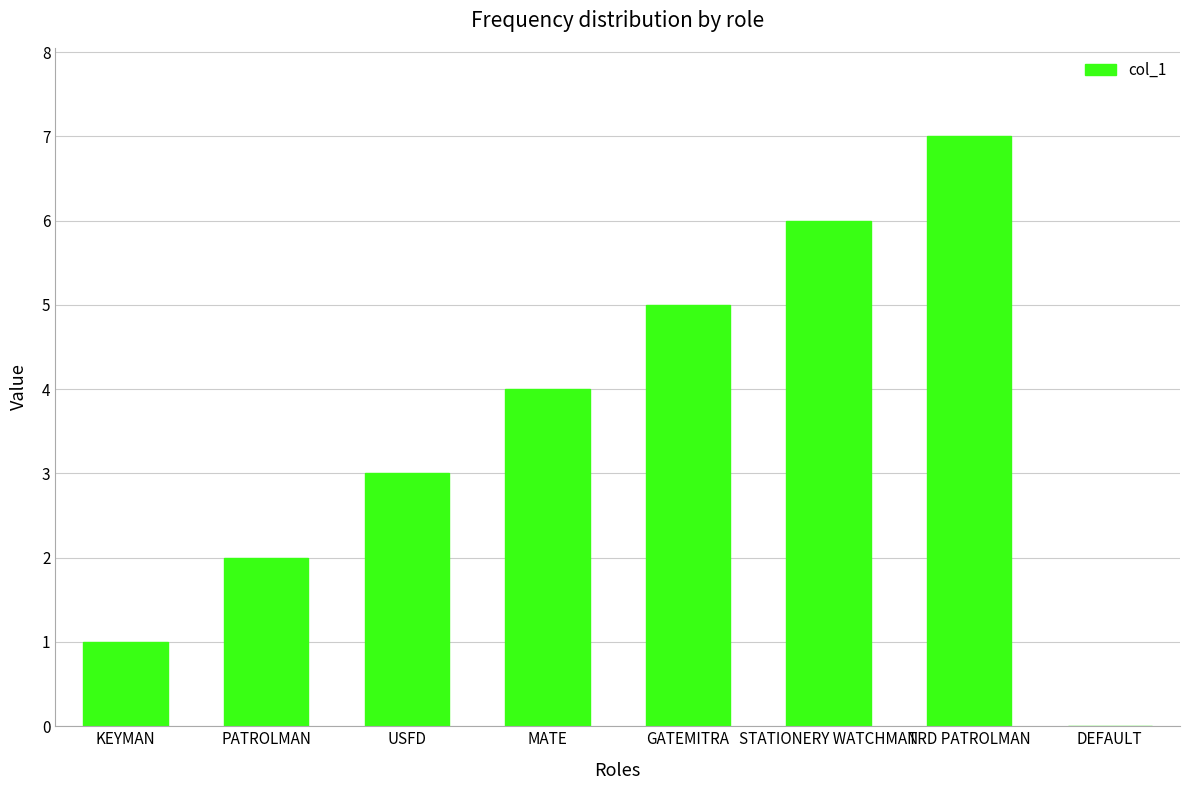

True or false: the data shows 5 at GATEMITRA.

True